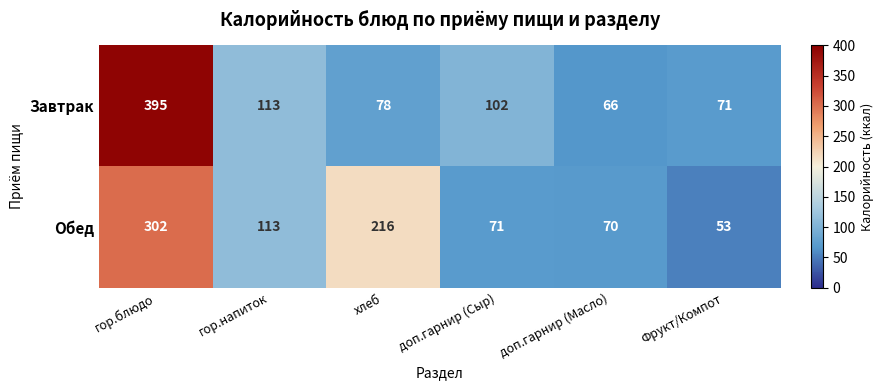

Between гор.напиток and доп.гарнир (Сыр), which series saw the biggest shift?

Обед